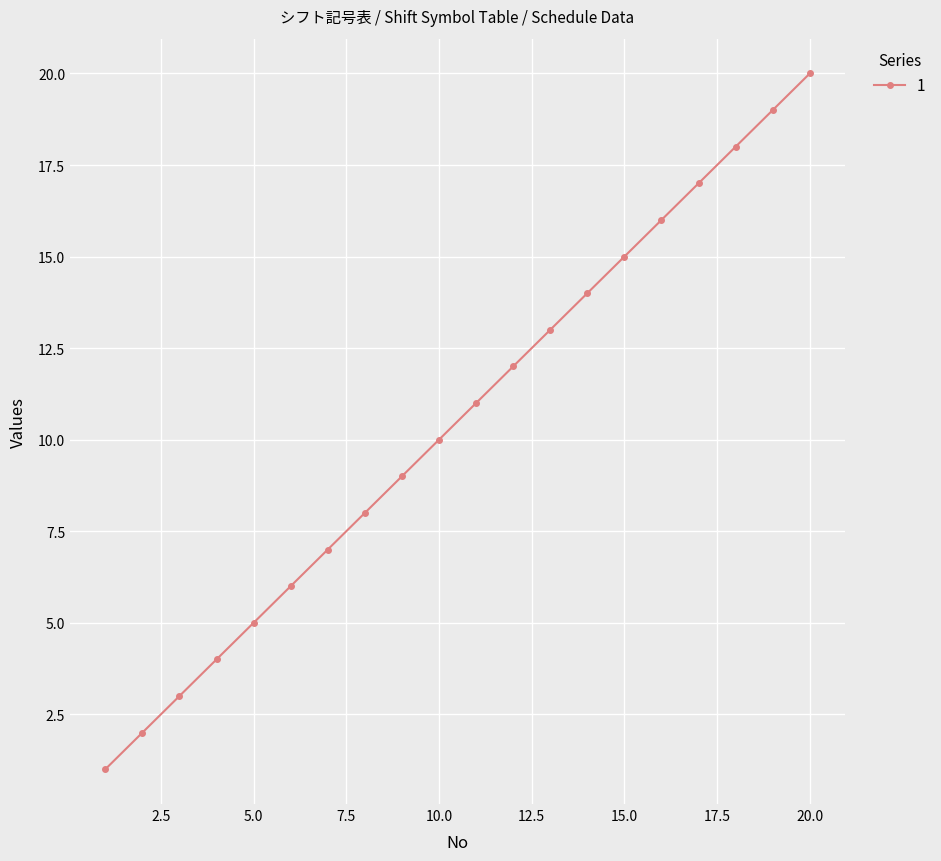

Is this an area chart (filled region under the line)?

No